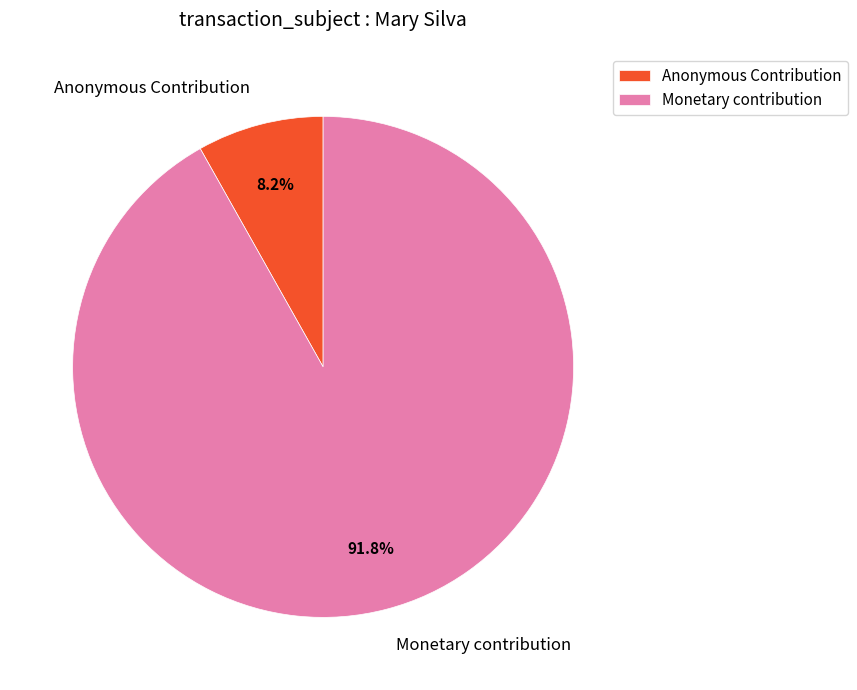

Which category accounts for the majority?

Monetary contribution